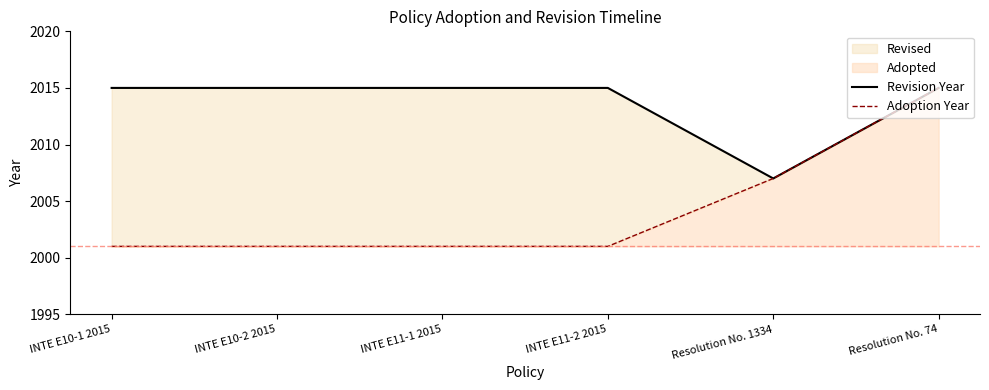

The value of Revision Year at Resolution No. 74 is 2015. True or false?

True